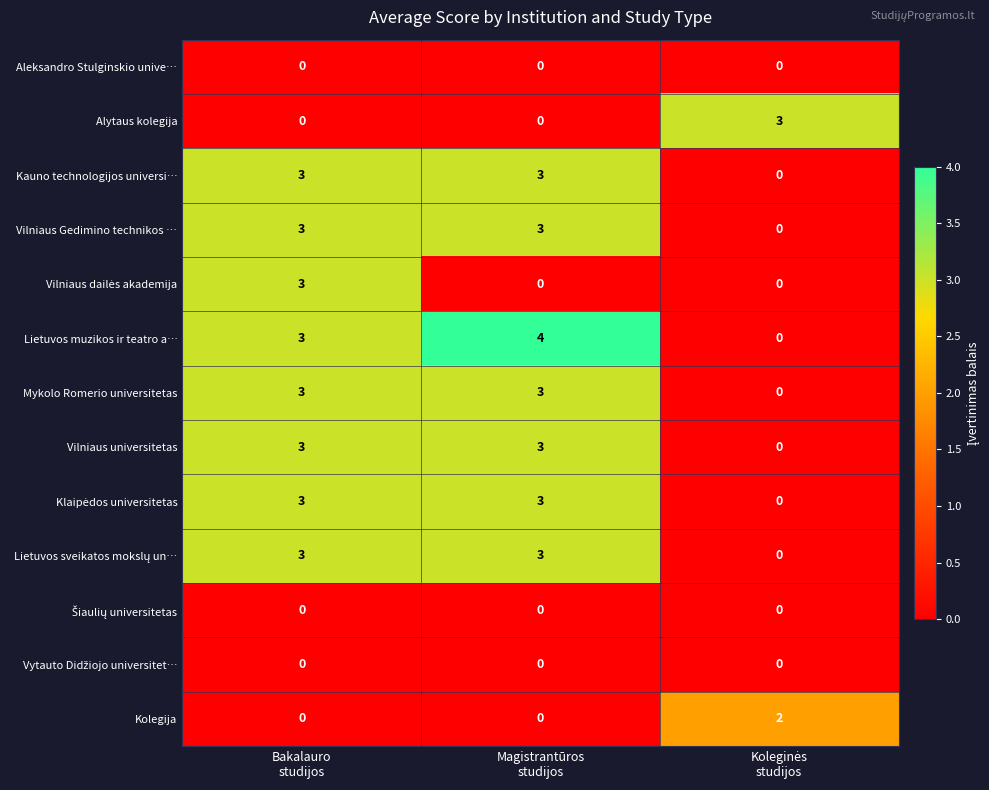

Which series has the largest total across all categories?

Lietuvos muzikos ir teatro a…